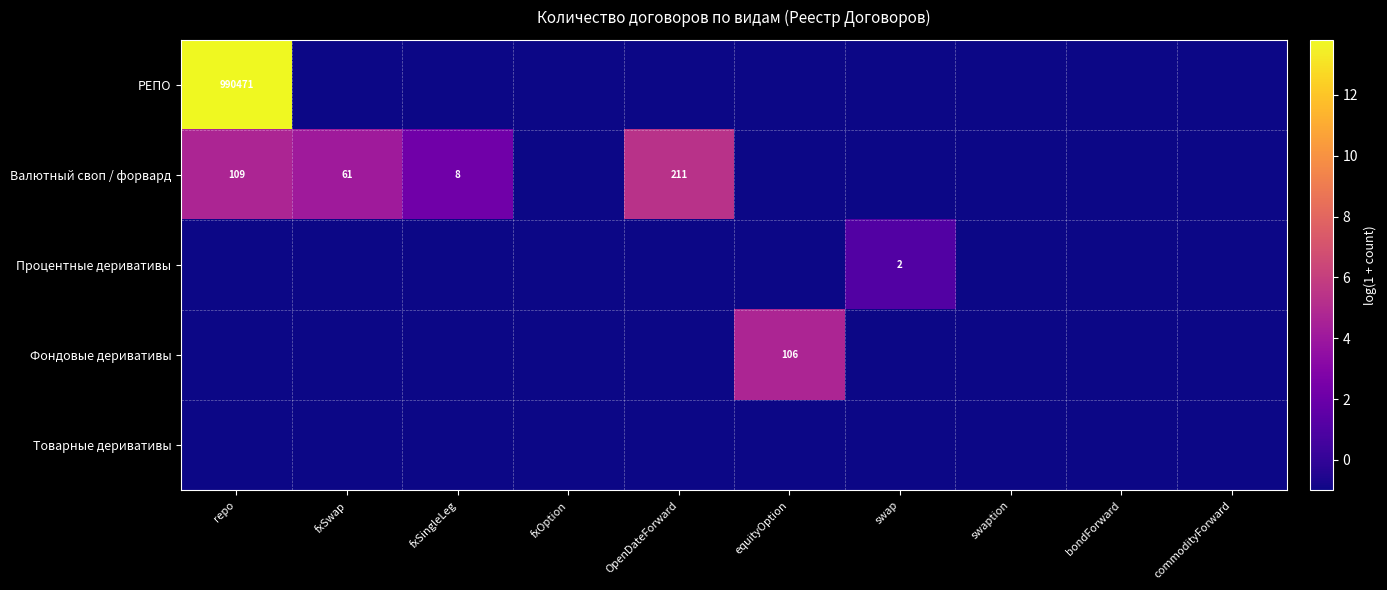

The Фондовые деривативы series shows -1.0 at fxOption. True or false?

True